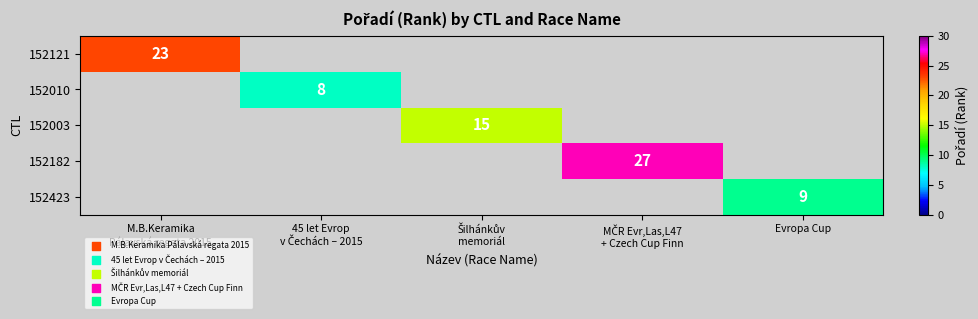

Which series has the largest range (max minus min)?

152121